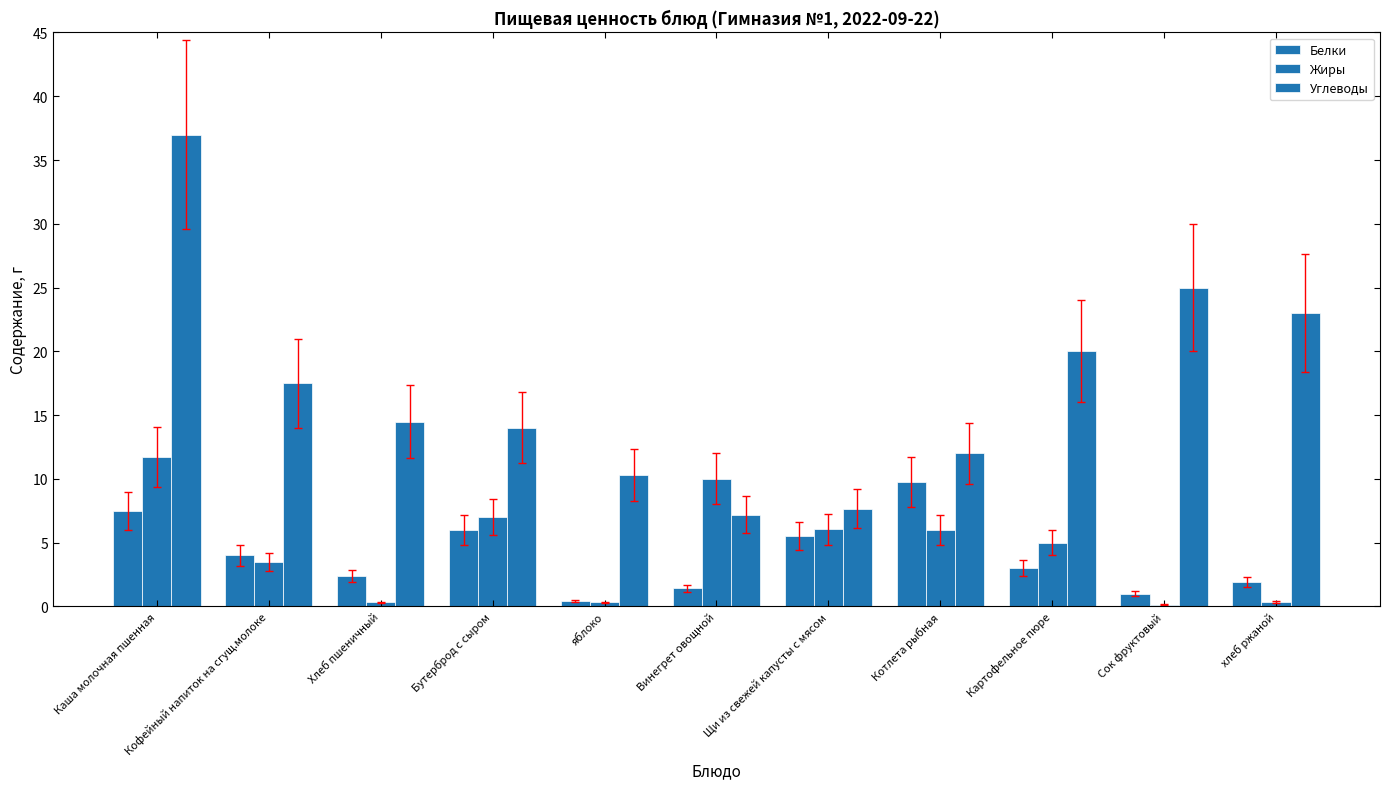

Is it true that Углеводы equals 33.2 at Сок фруктовый?

False